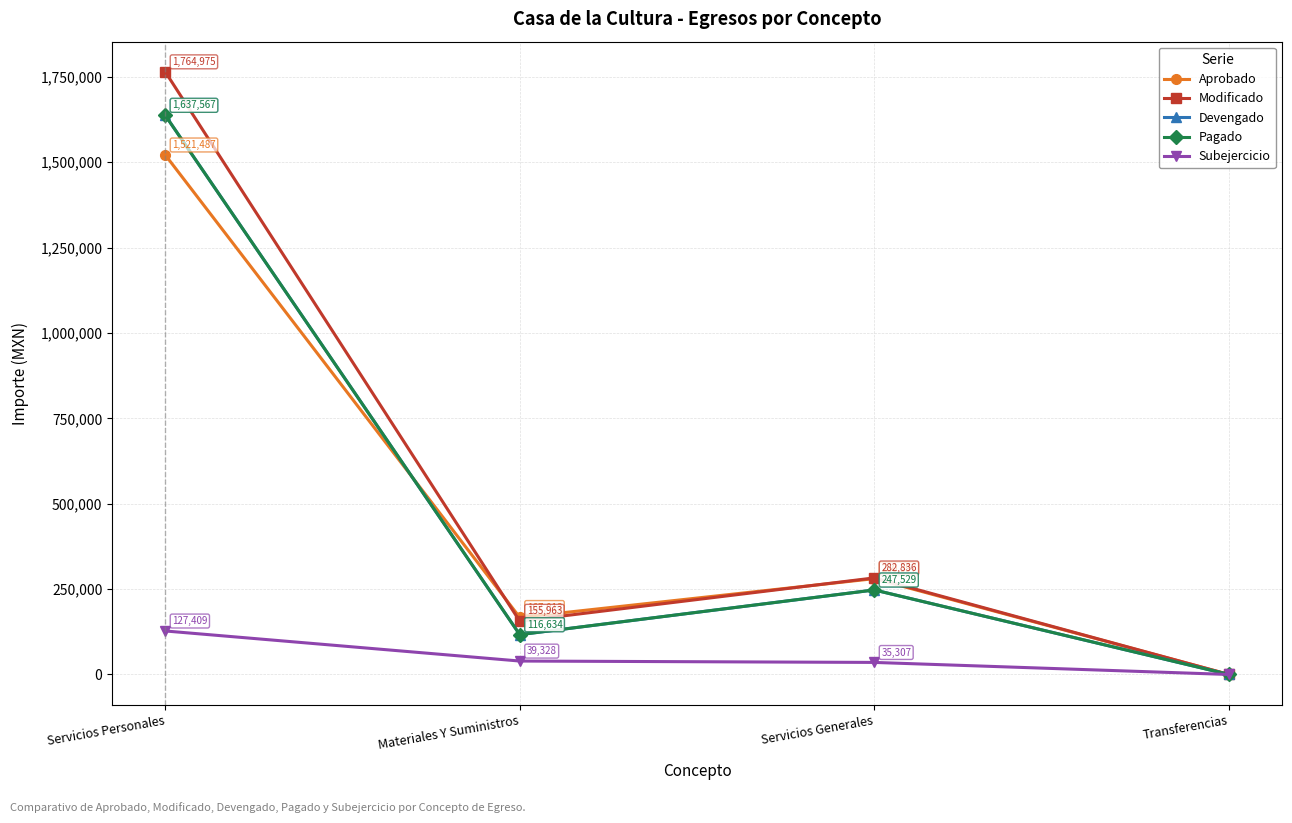

True or false: Modificado and Subejercicio intersect in this chart.

False